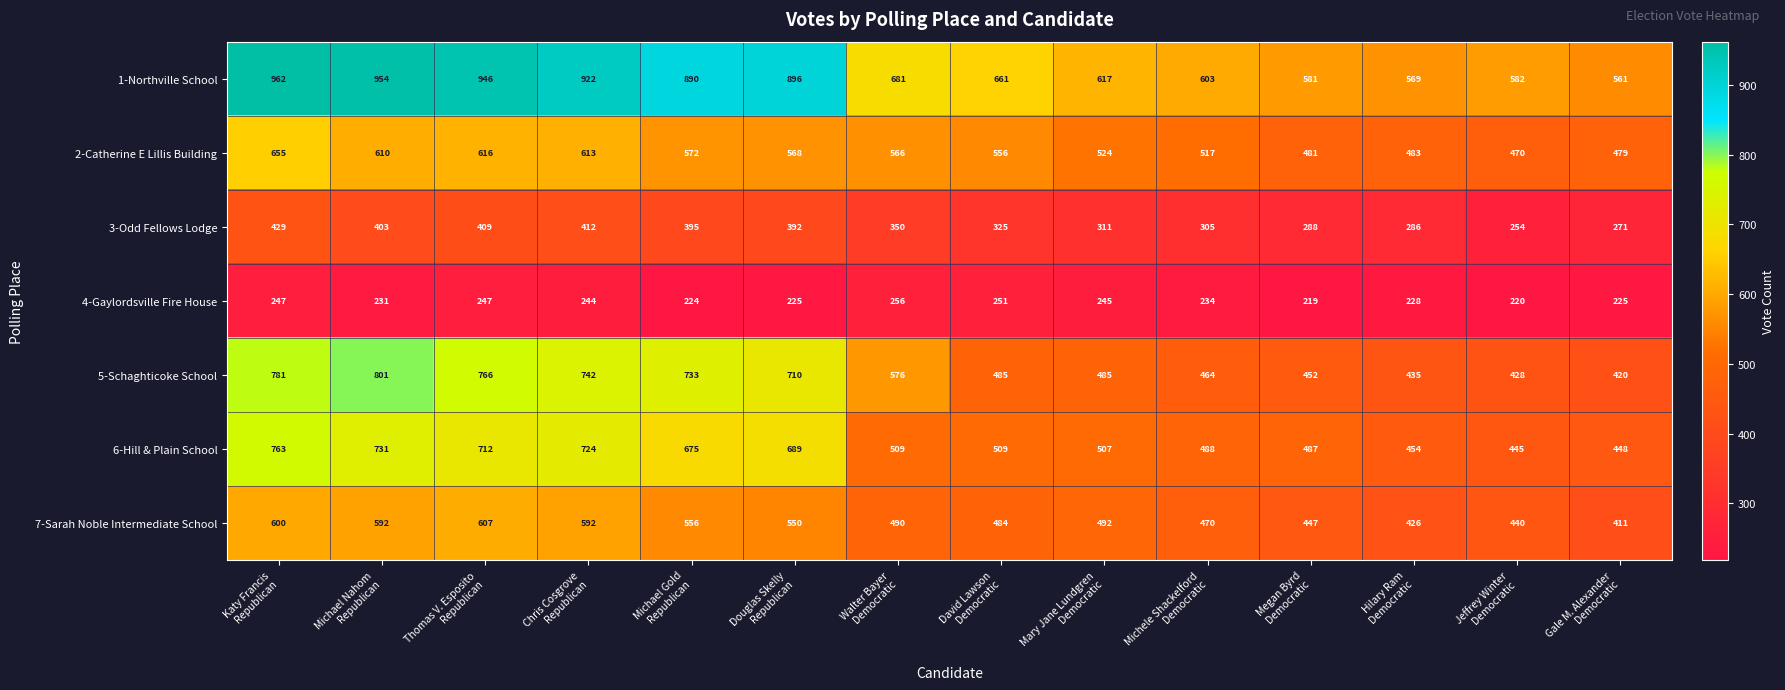

What is the minimum value for 6-Hill & Plain School?

445